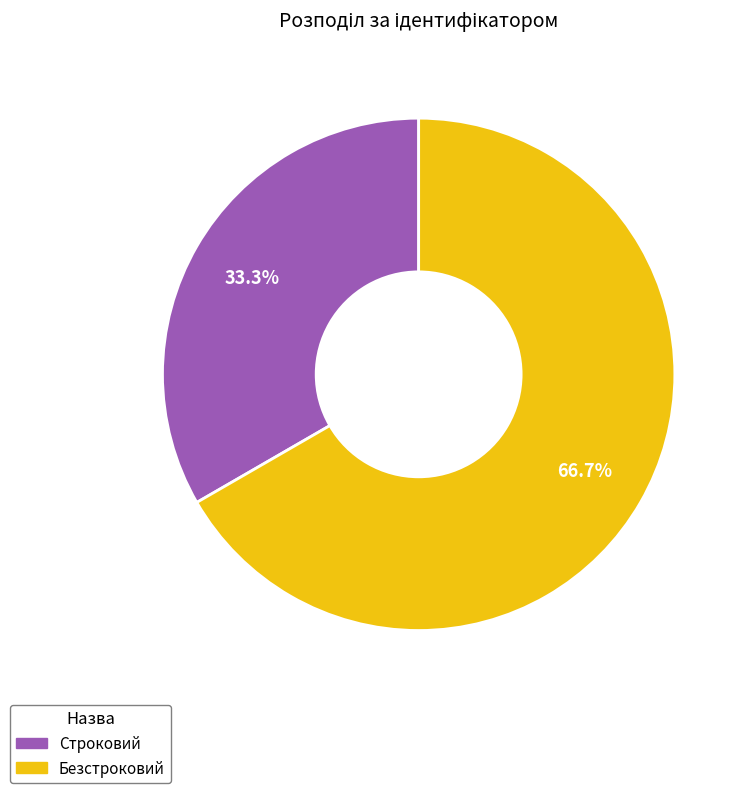

What is the ratio of the value at Безстроковий to the value at Строковий?

2.0